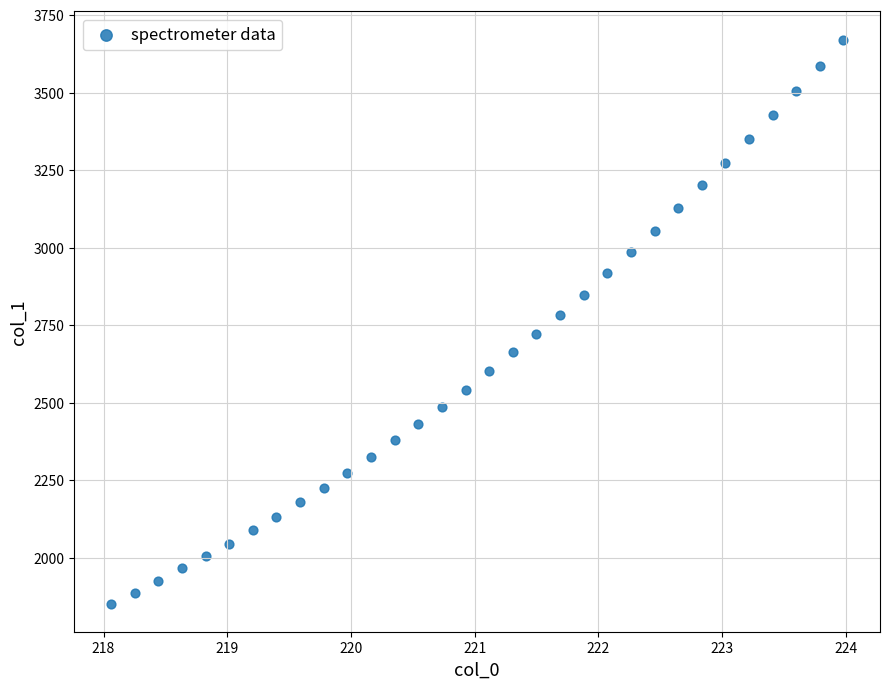

What is the range of X values (max minus min)?

5.9